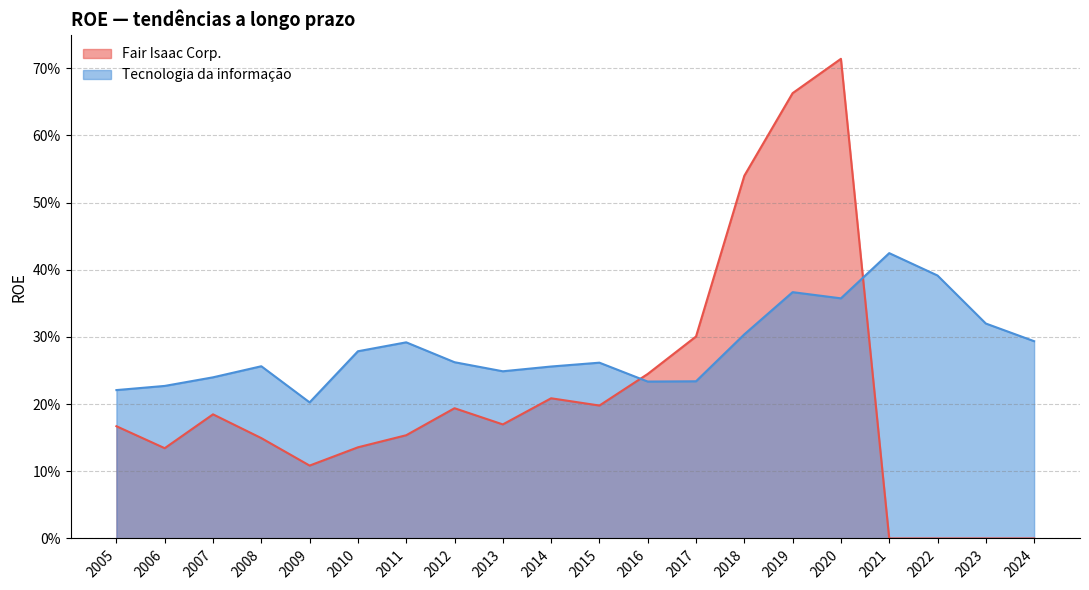

True or false: Tecnologia da informação and Fair Isaac Corp. cross at least once.

True